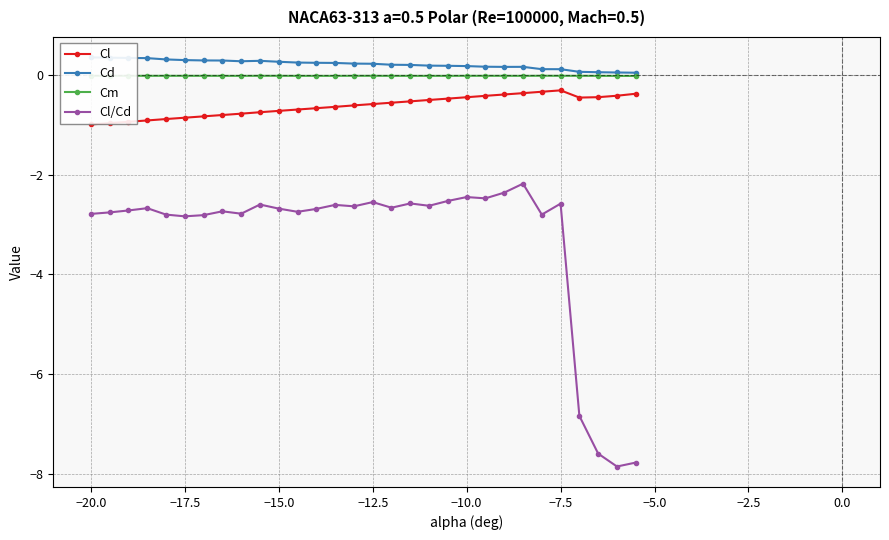

What is the highest value of the Cl/Cd series?

-2.2